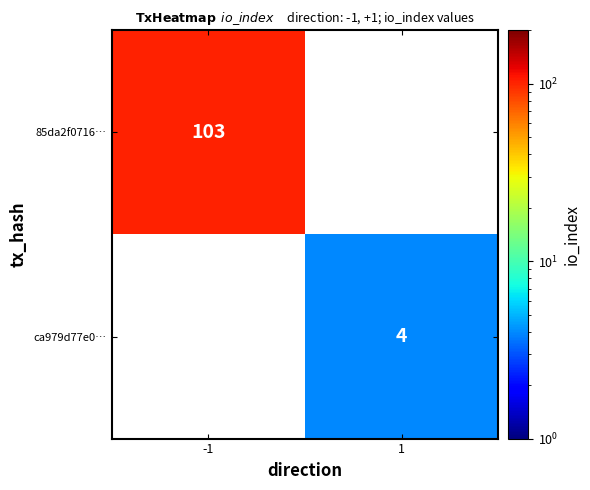

True or false: 85da2f0716… has a value of 103 at -1.

True